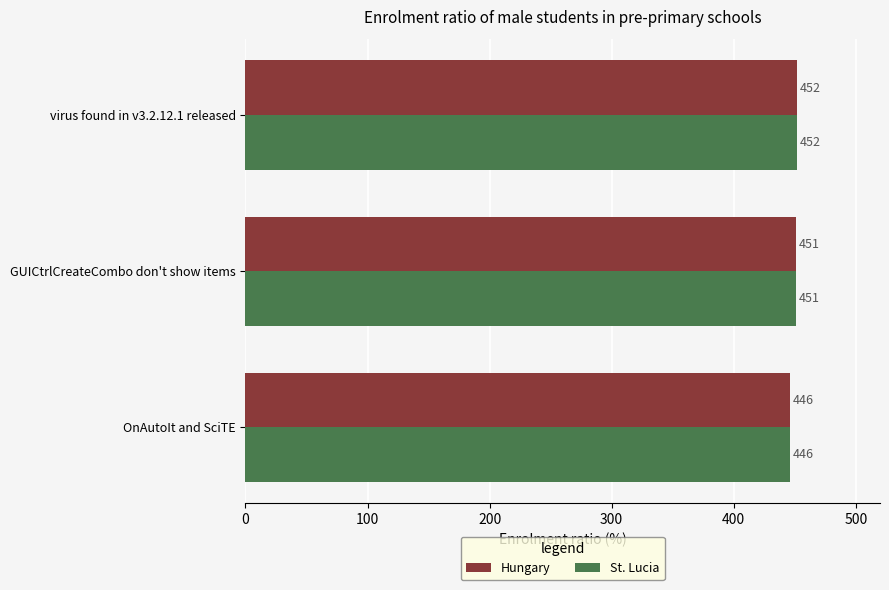

At which label does Hungary reach its peak?

virus found in v3.2.12.1 released